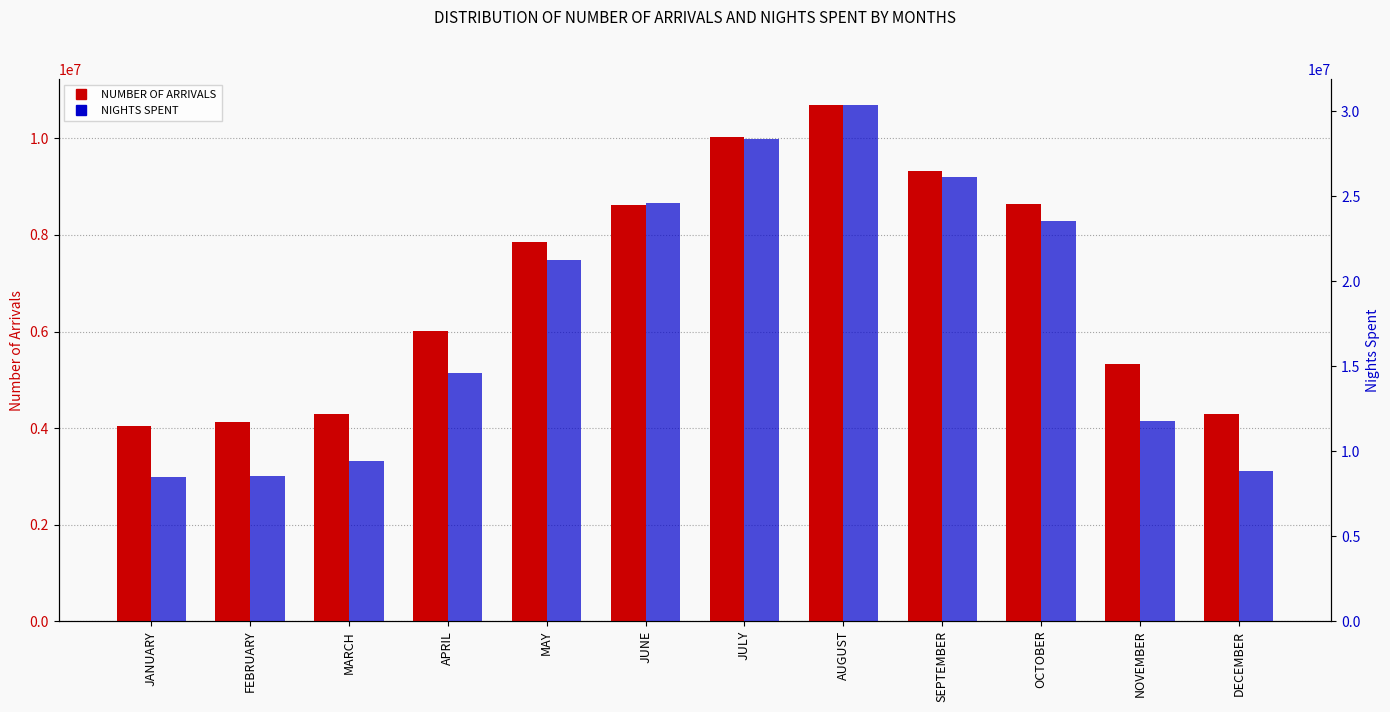

Which series has the largest total across all categories?

NIGHTS SPENT